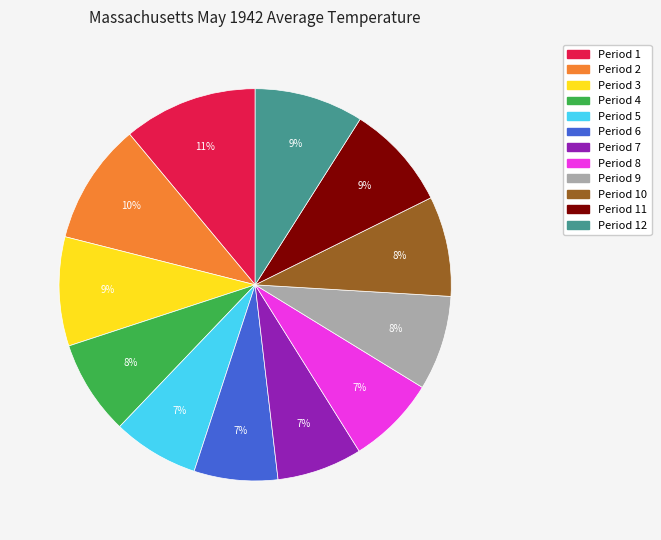

Is there a majority slice in this chart?

No